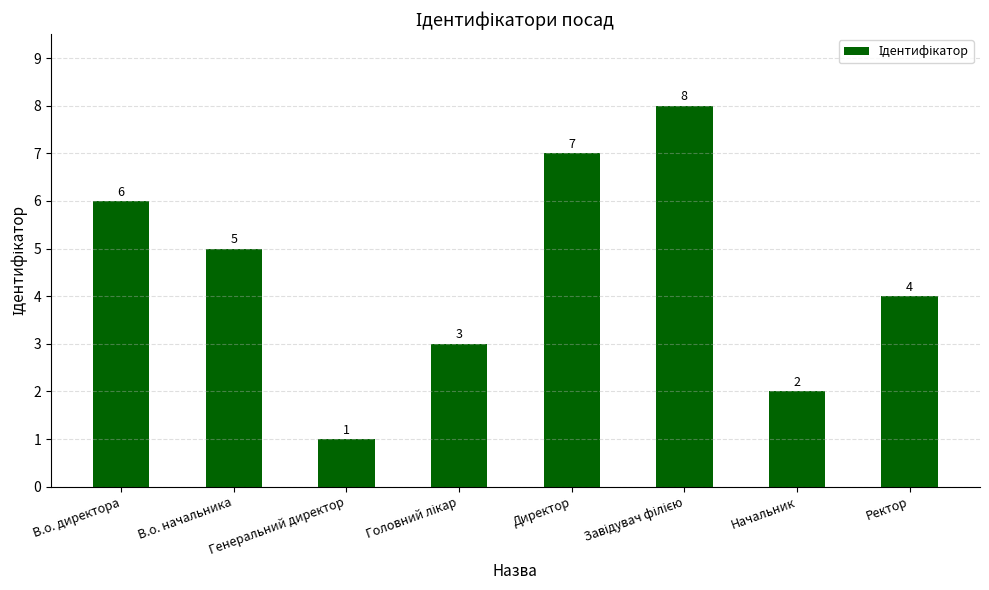

Reading right to left, transcribe all the data shown in this chart.

4	2	8	7	3	1	5	6